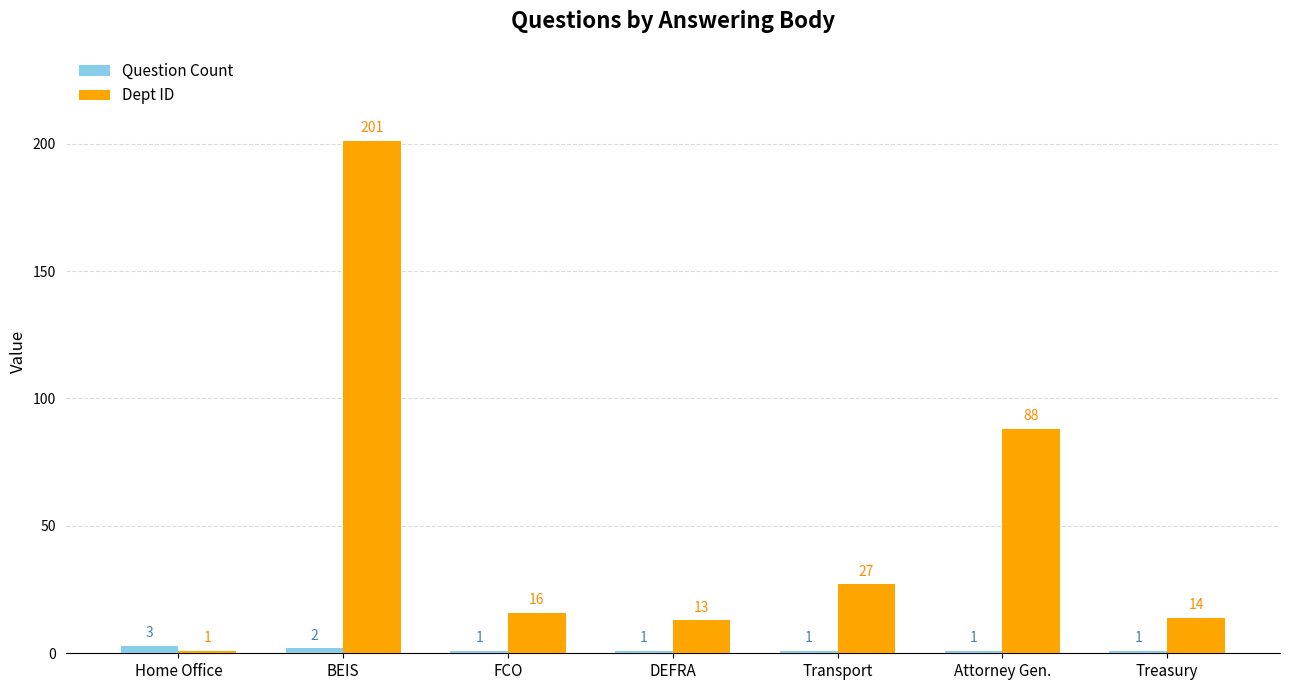

At which category is the sum across all series the highest?

BEIS